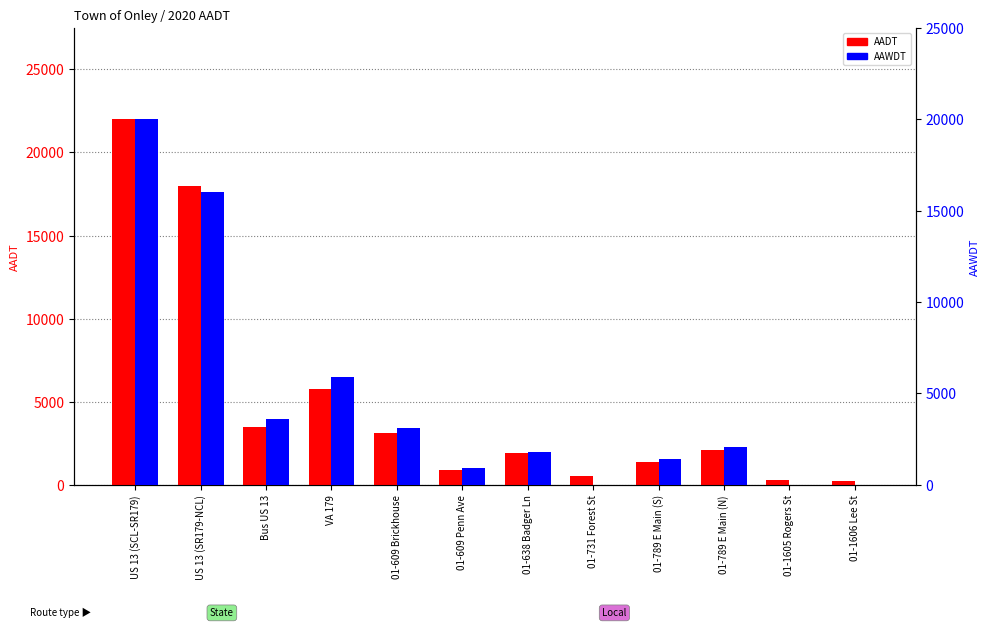

What is the difference between the second highest and minimum values in the AAWDT series?

16000